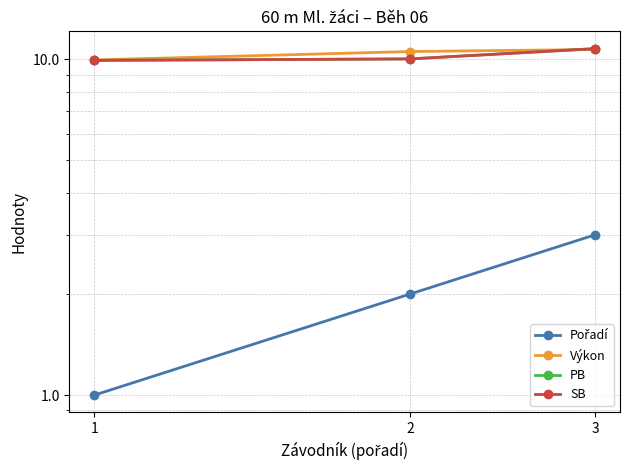

At how many categories does at least one series exceed 3?

3